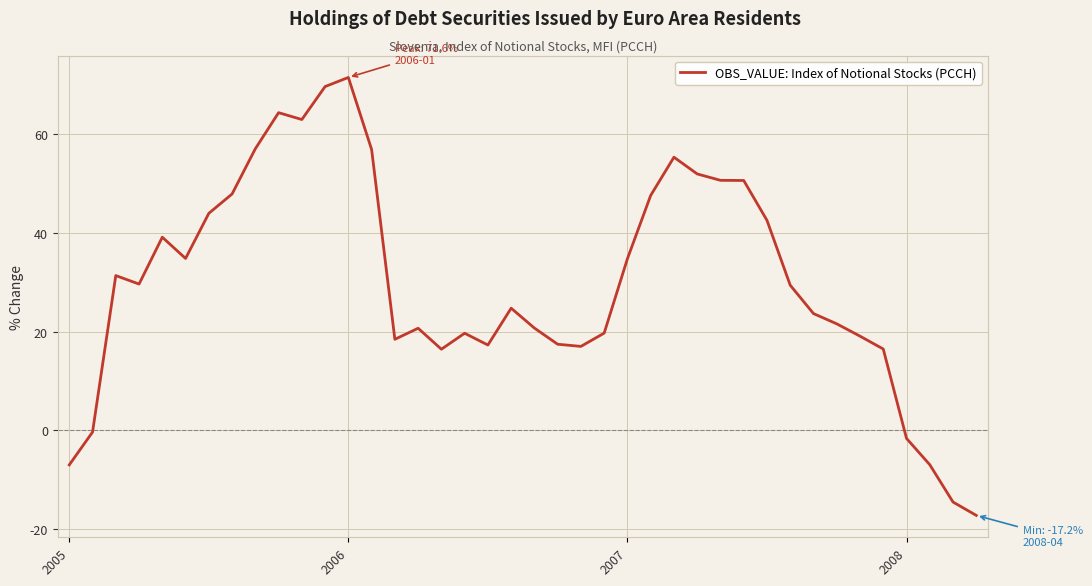

True or false: there are more than 0 points higher than both neighbors.

True